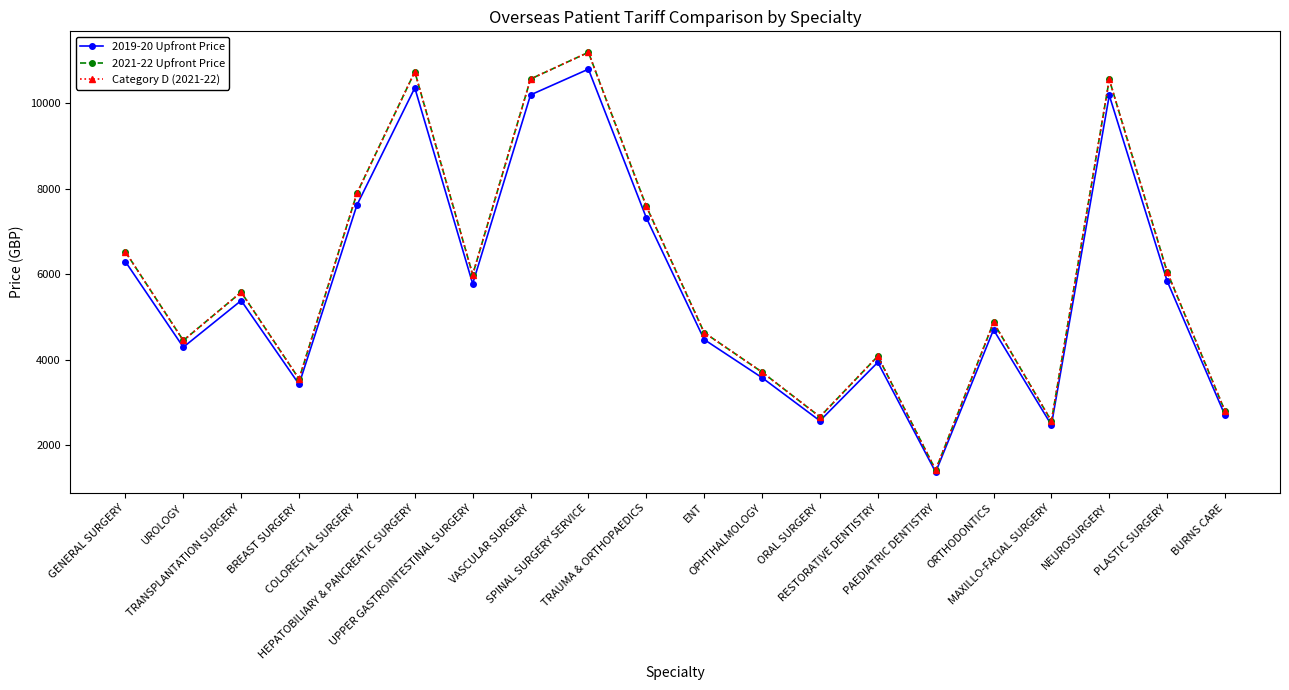

What is the highest value of the Category D (2021-22) series?

11192.3